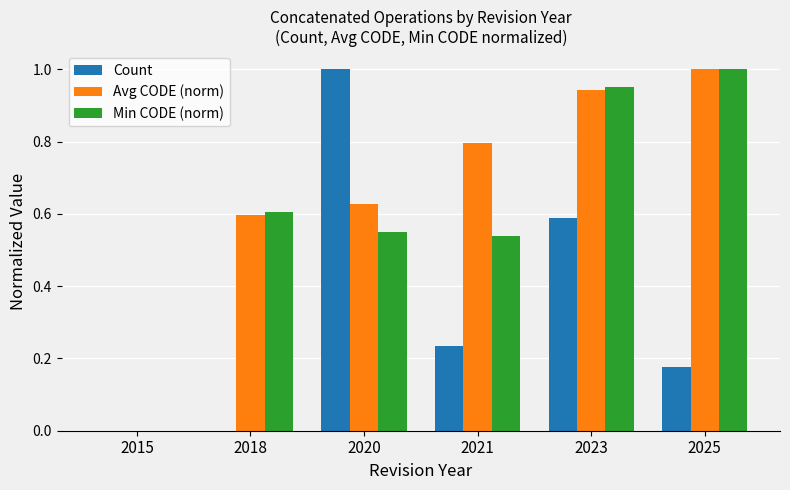

What are all the series names shown in the legend?

Count, Avg CODE (norm), Min CODE (norm)